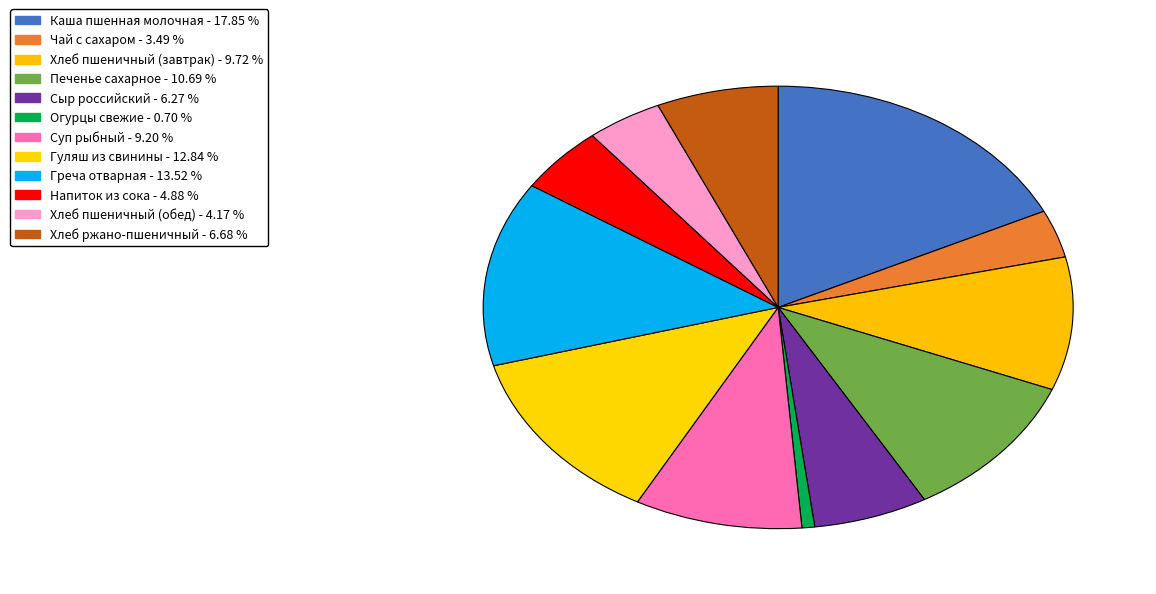

Which category has the biggest portion of the pie?

Каша пшенная молочная